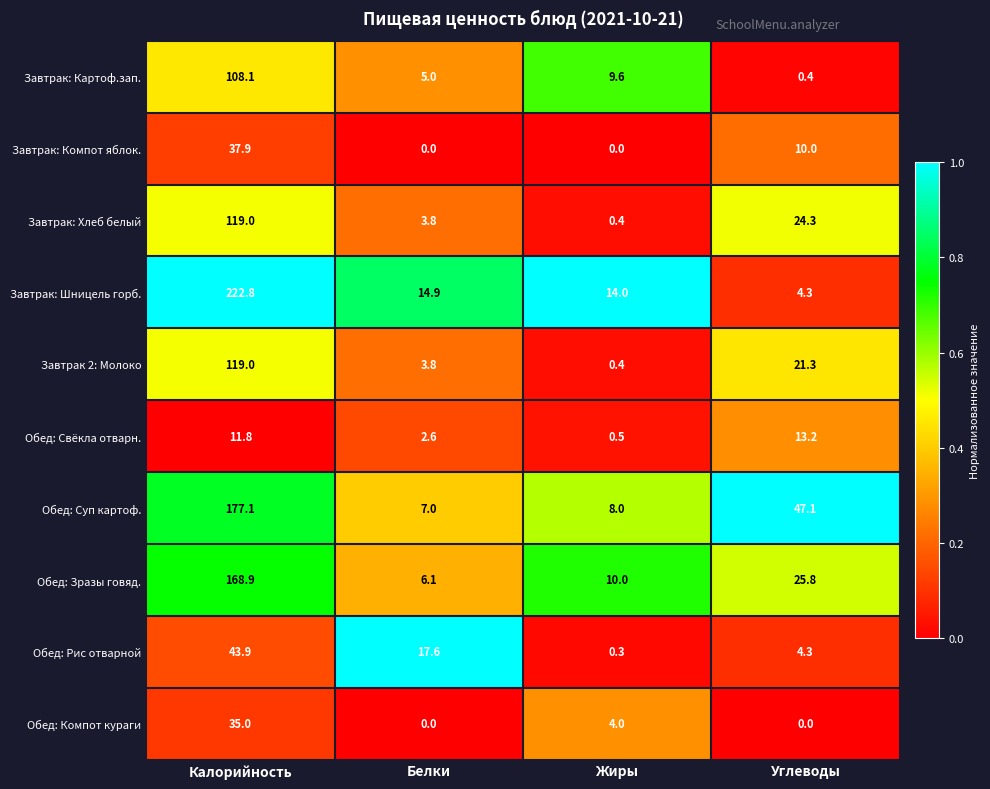

Is it true that Обед: Зразы говяд. equals 247.2 at Калорийность?

False